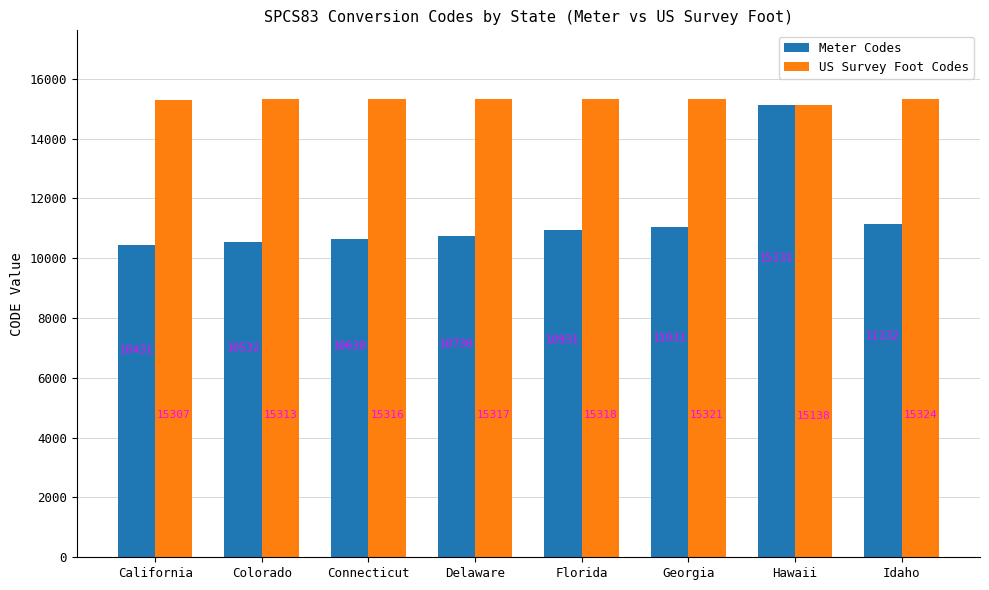

What is the value of the US Survey Foot Codes bar at the 2nd from the left?

15313